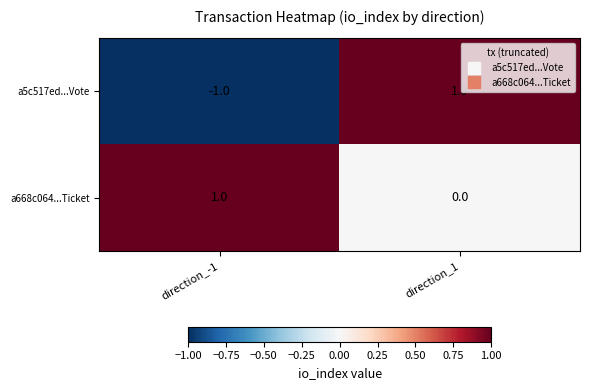

True or false: a5c517ed...Vote has a value of 2 at direction_1.

False